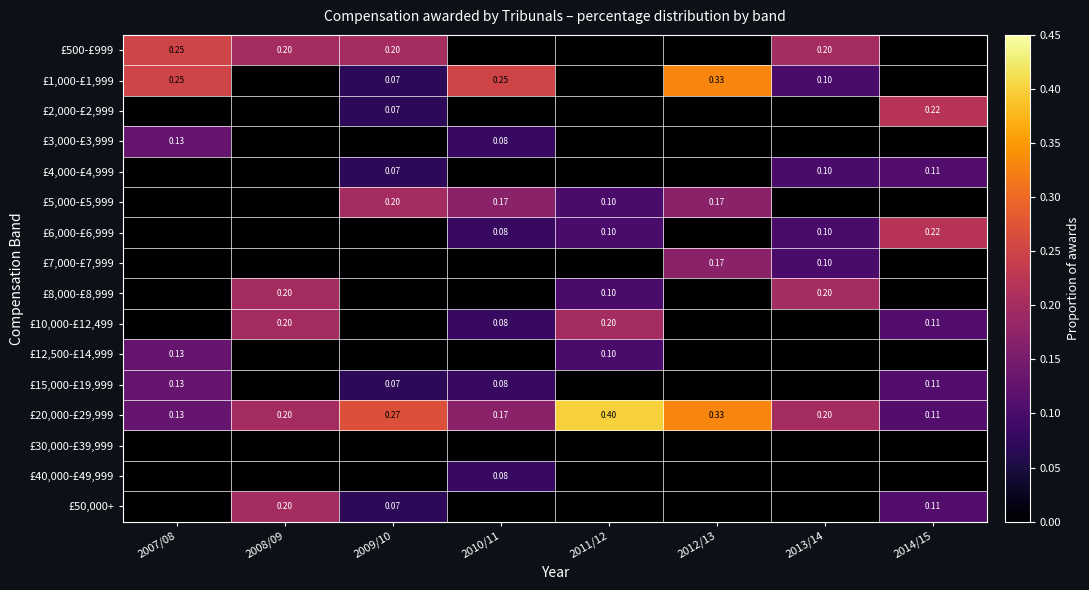

What is the total value across all series at 2011/12?

1.0